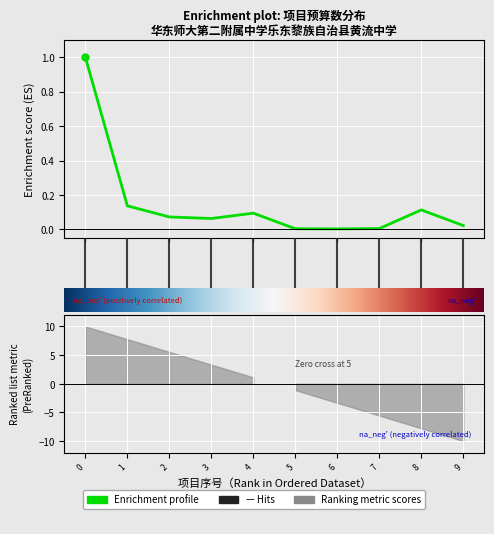

How many points are lower than both their immediate neighbors (excluding endpoints)?

2